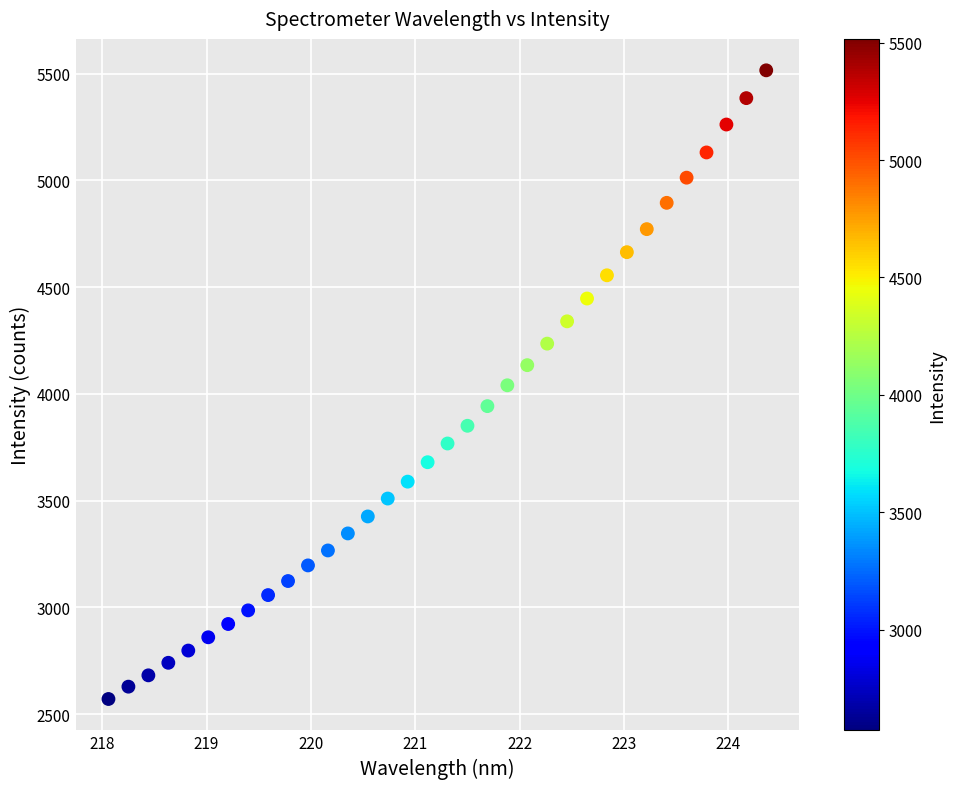

What is the range of Y values (max minus min)?

2944.6